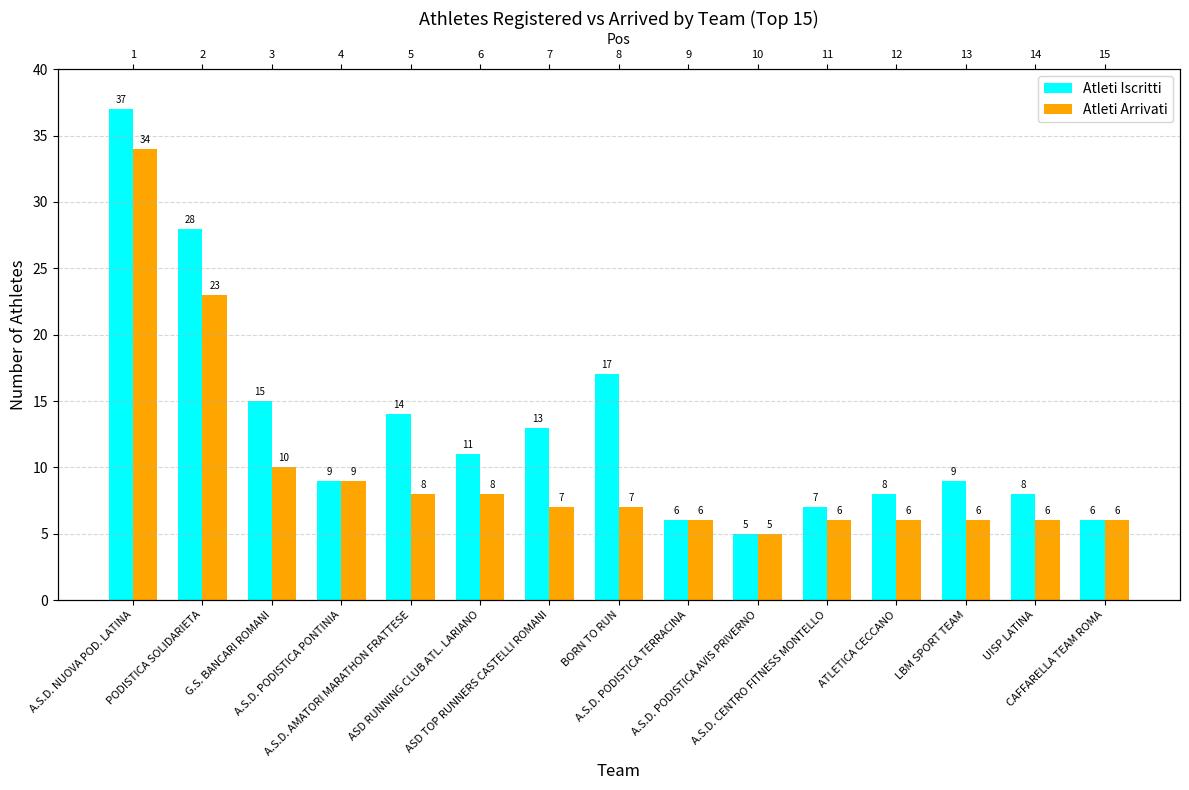

What is the minimum value for Atleti Iscritti?

5